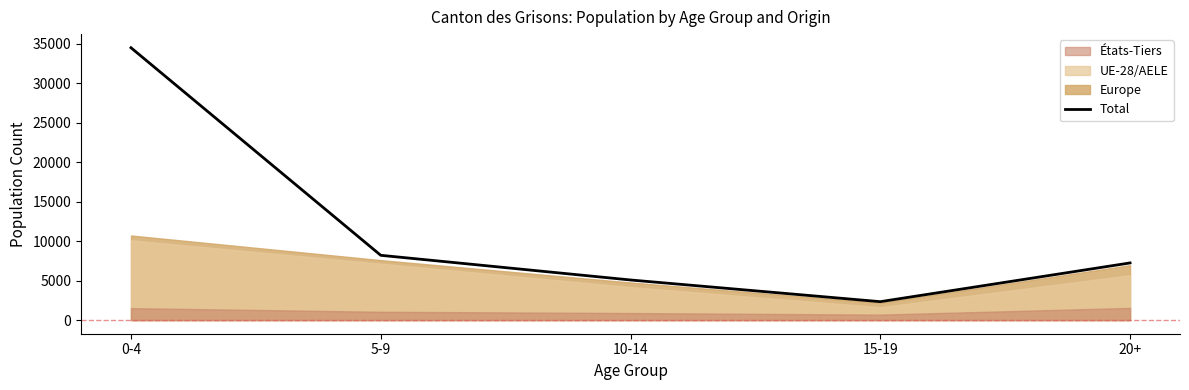

What is the sum of the values at 5-9 and 10-14?

13287